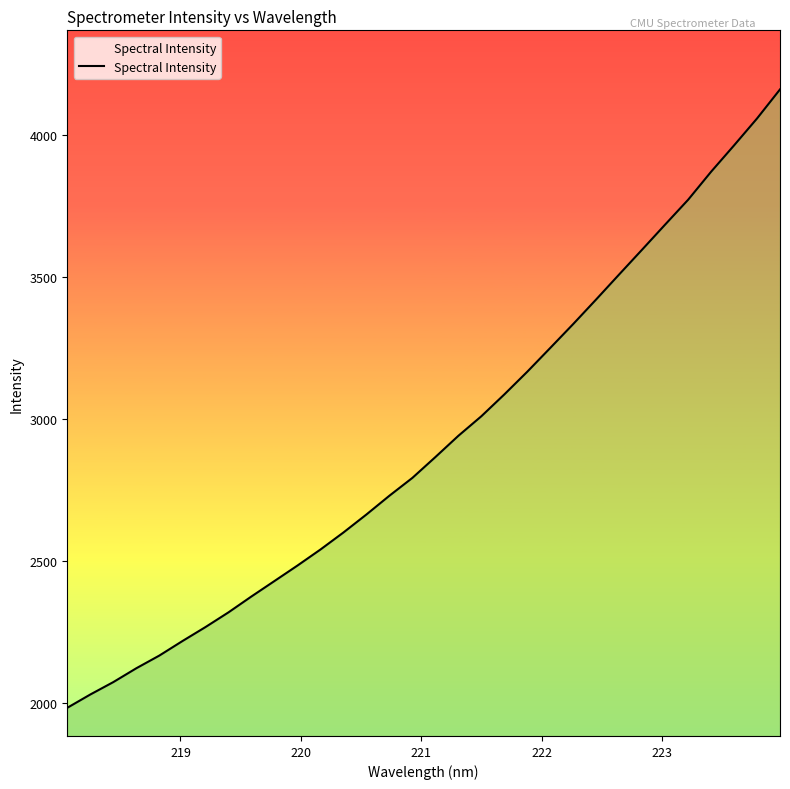

What is the maximum value shown in the chart?

4161.1